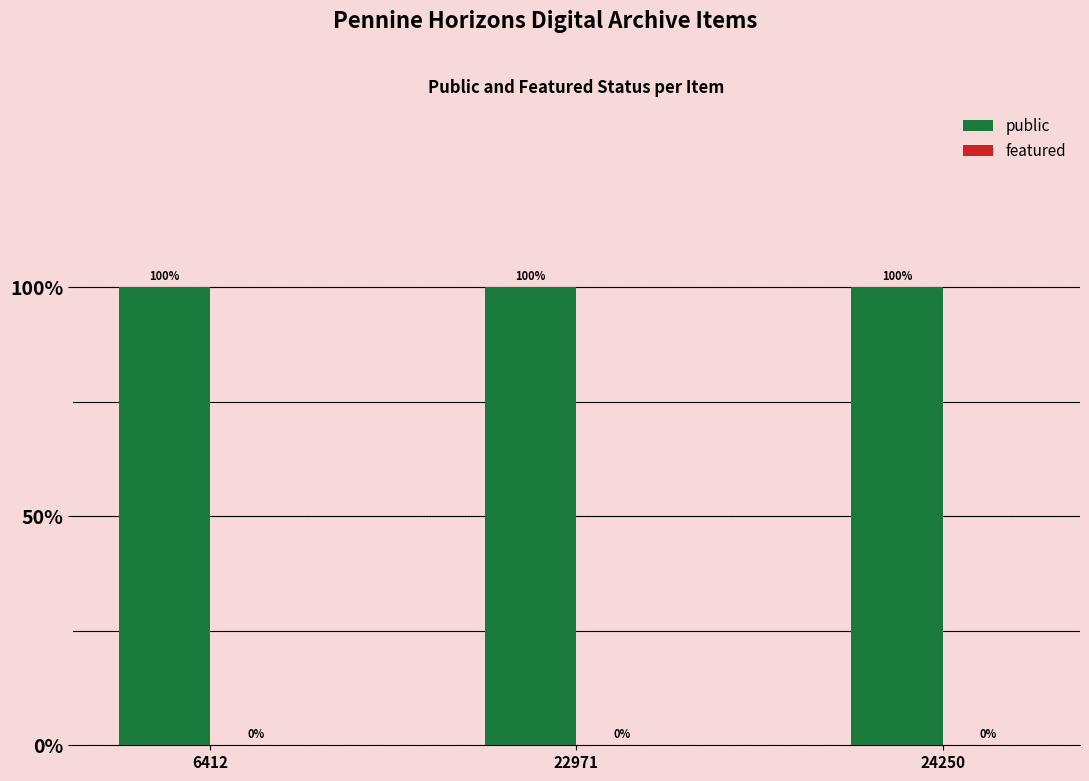

Which series changed the most between 6412 and 22971?

public